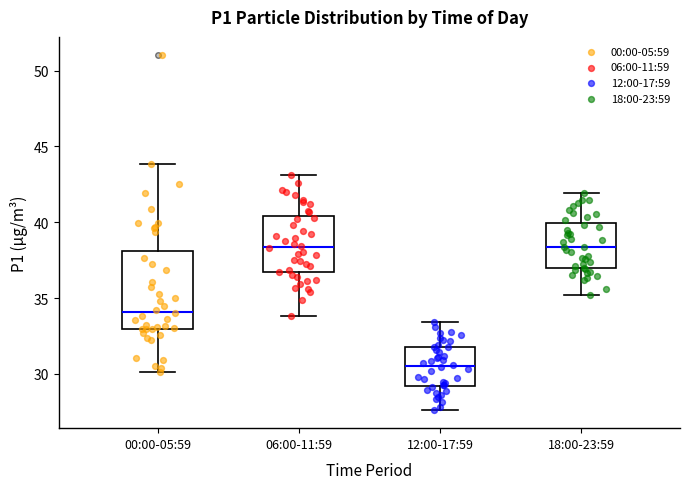

Comparing the boxes themselves (not the whiskers), which one is the tallest?

00:00-05:59